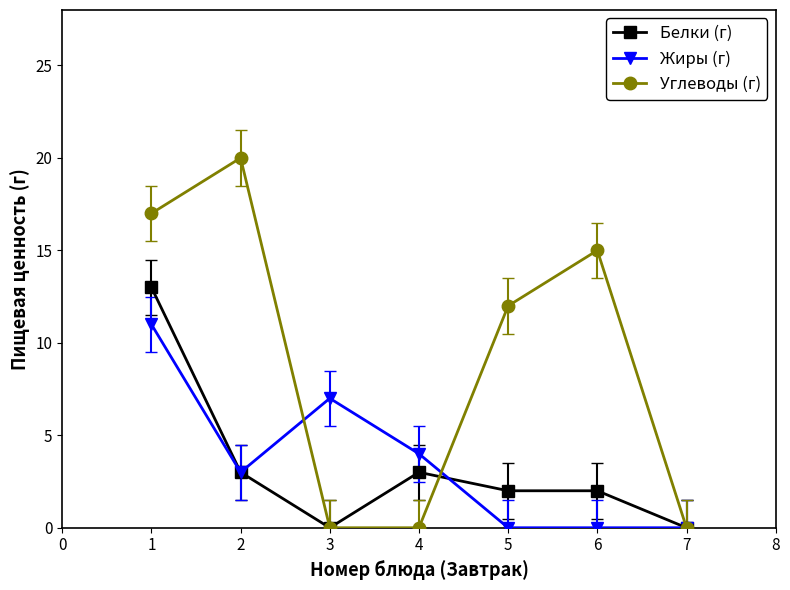

At which label is Углеводы (г) closest to 10?

5